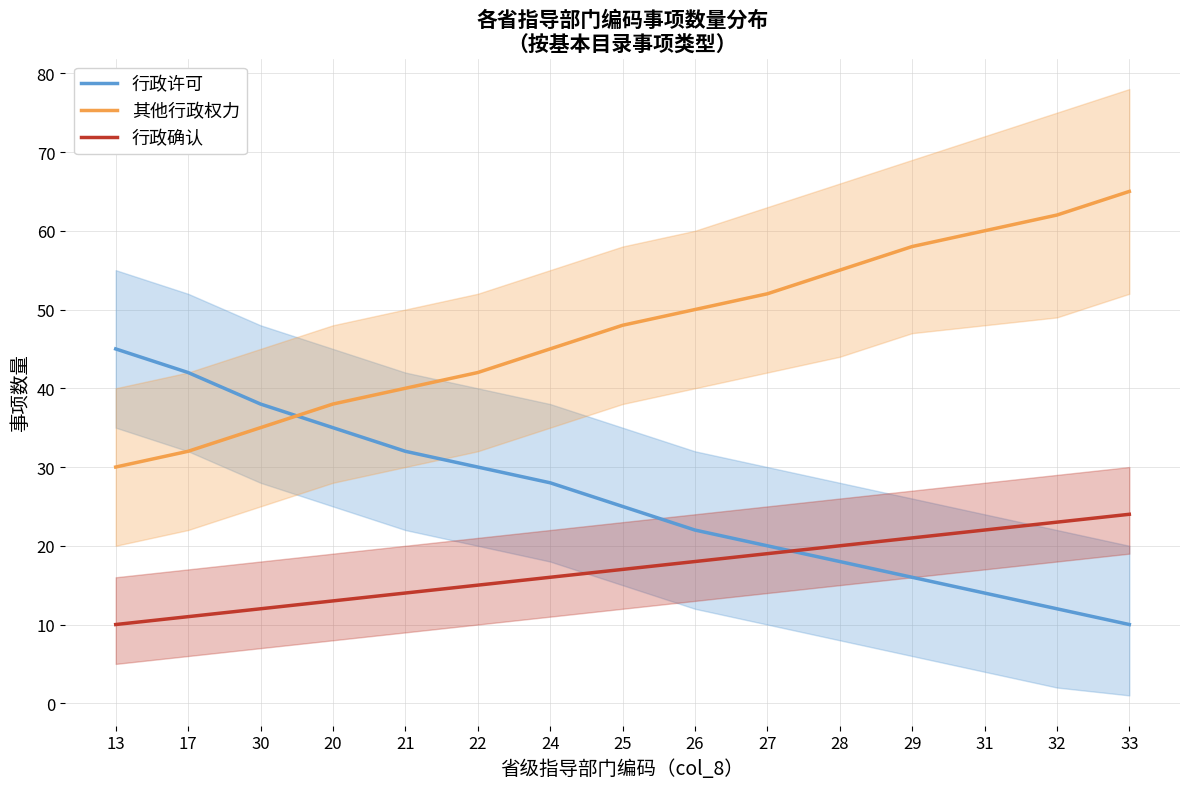

Which category has the lowest value across all series?

33